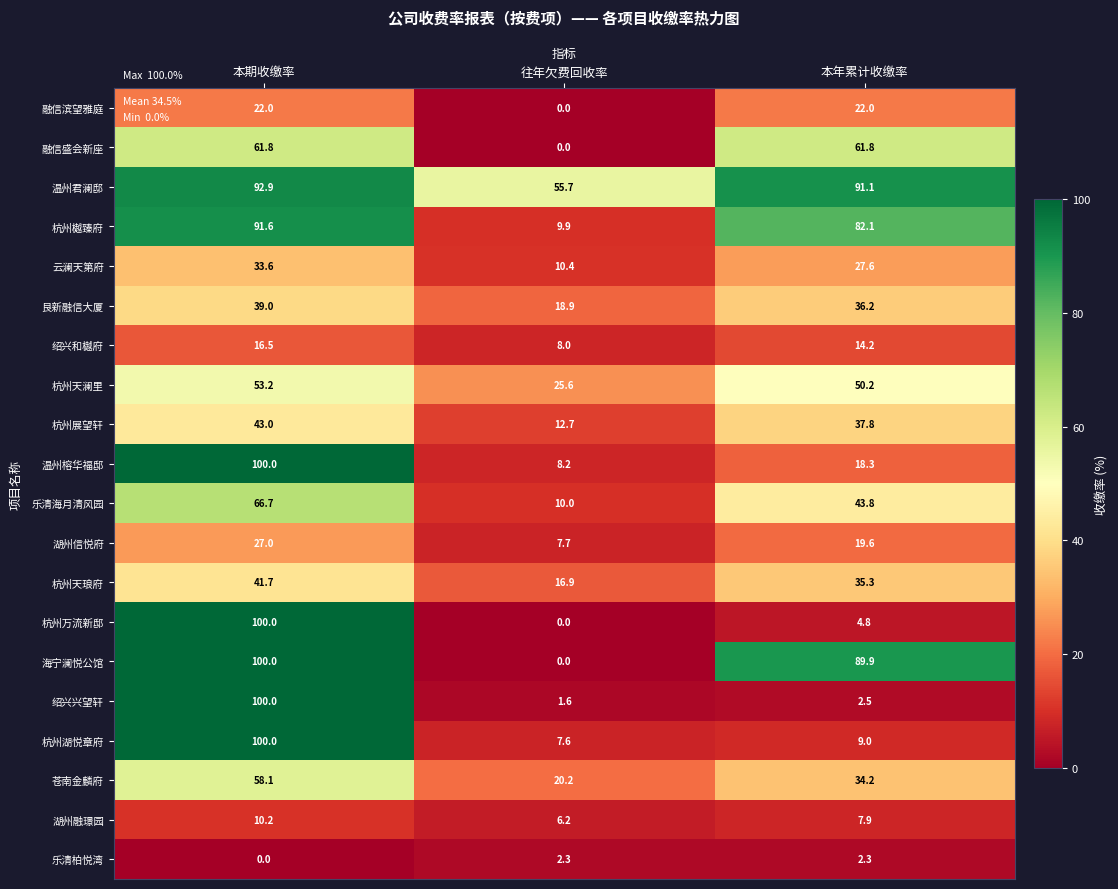

What is the total value across all series at 往年欠费回收率?

221.9